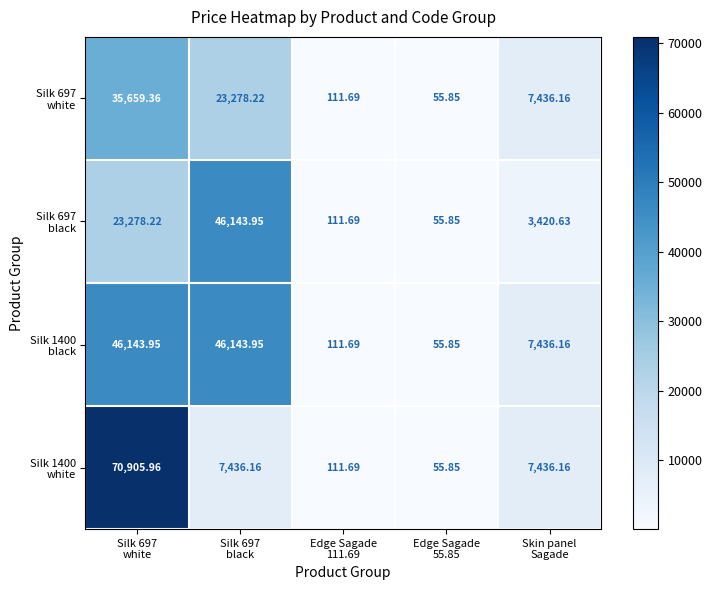

What is the total value across all series at Edge Sagade
111.69?

446.8